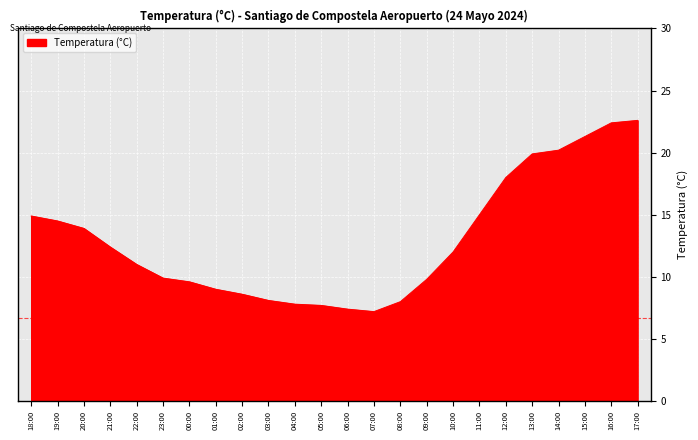

What is the maximum value shown in the chart?

22.6